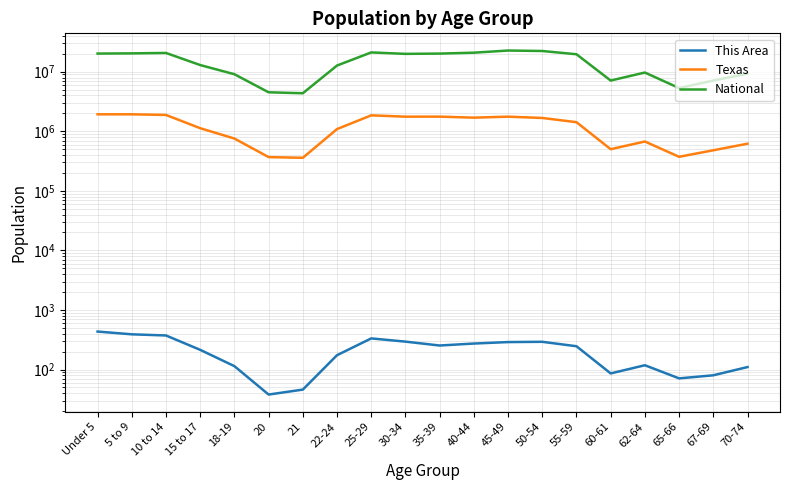

True or false: National and This Area cross at least once.

False